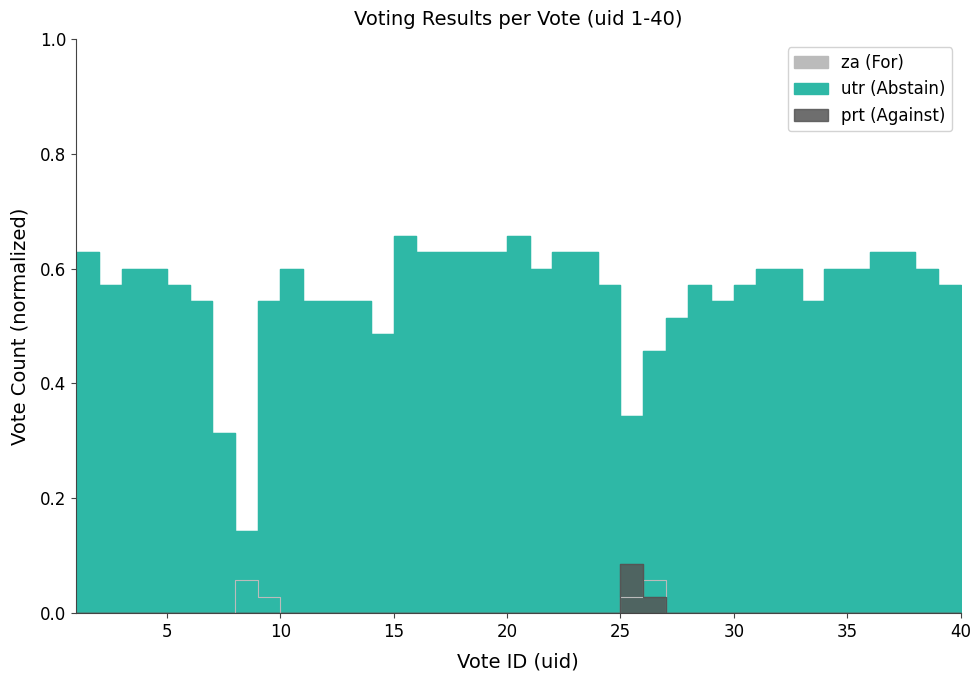

How many utr values are between 0 and 1?

40